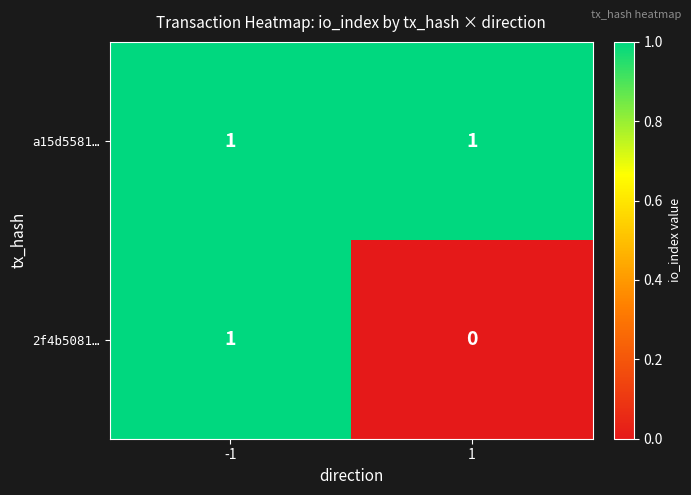

Count the number of data series in this chart.

2